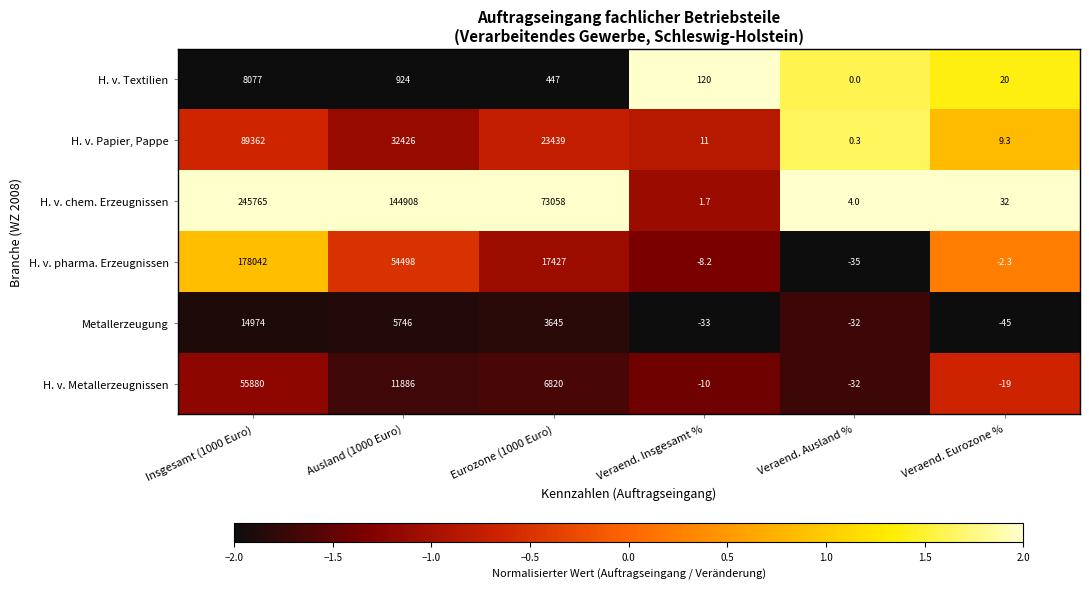

Which series changed the most between Eurozone (1000 Euro) and Veraend. Ausland %?

H. v. chem. Erzeugnissen